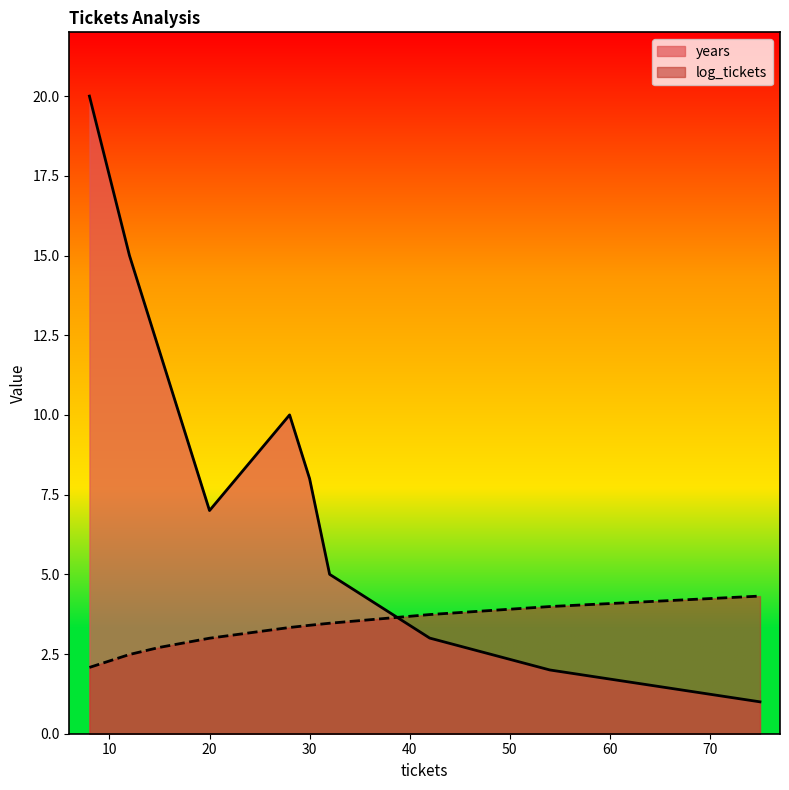

What is the average value of the years series?

8.3